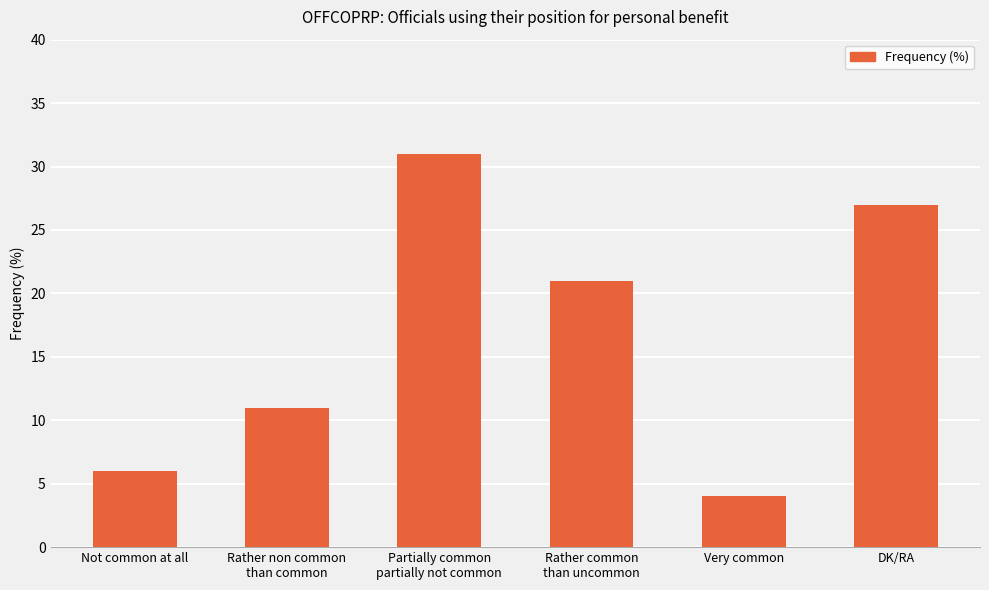

Are the bars horizontal?

No